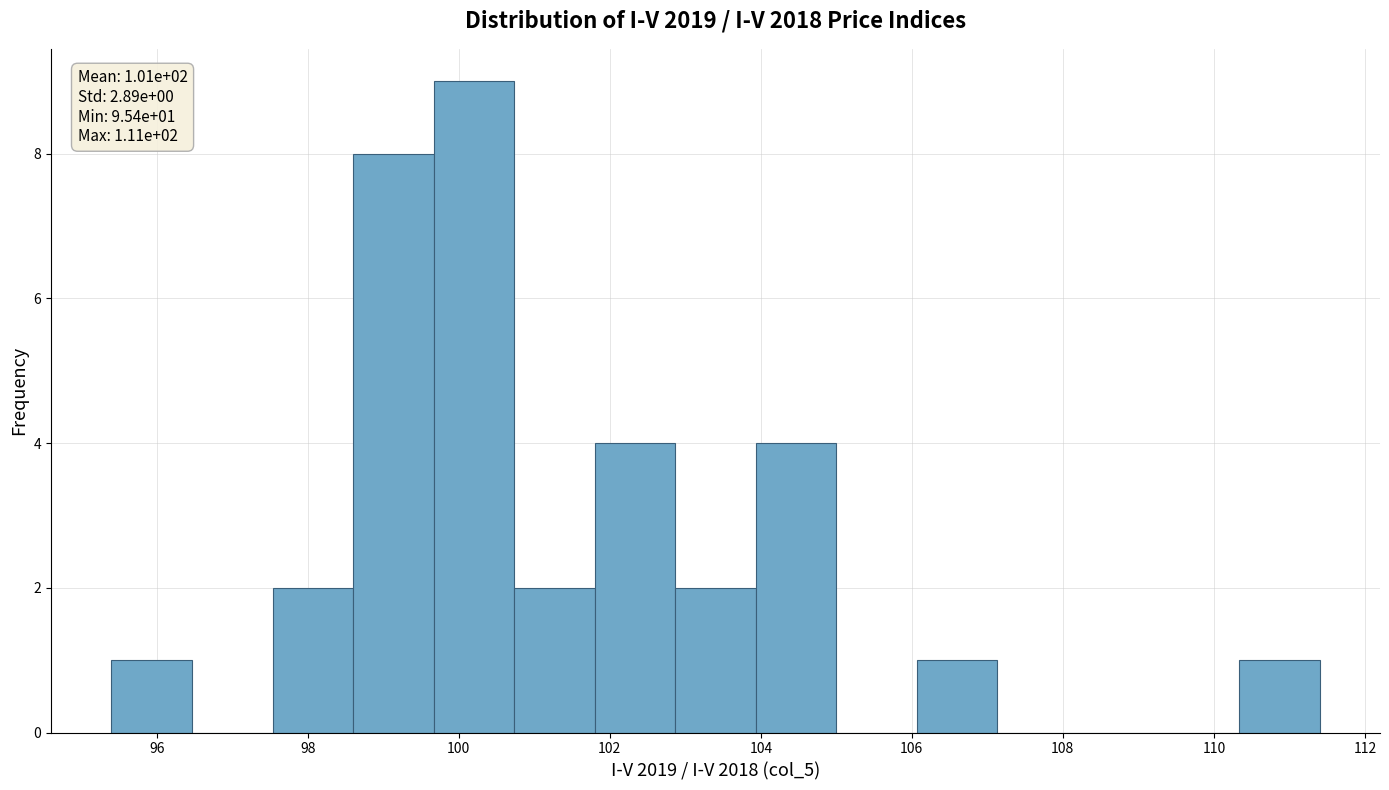

Which range on the x-axis has the tallest bar?

99.6 to 100.8